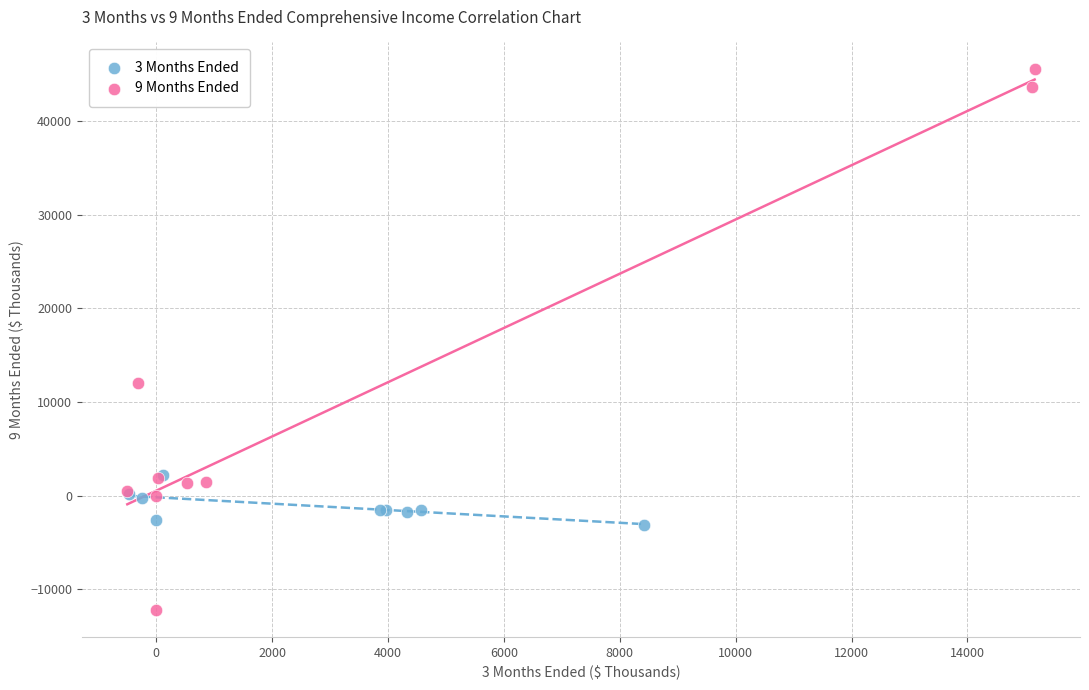

Which series contains the lowest Y value?

9 Months Ended